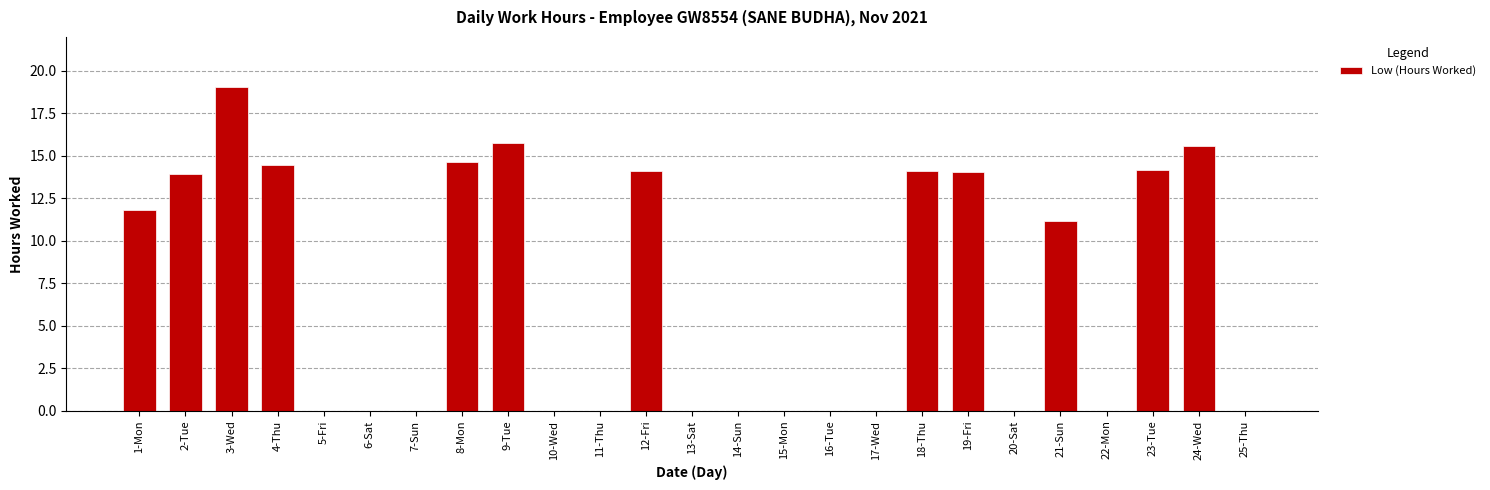

At which category does the chart reach its peak across all series?

3-Wed